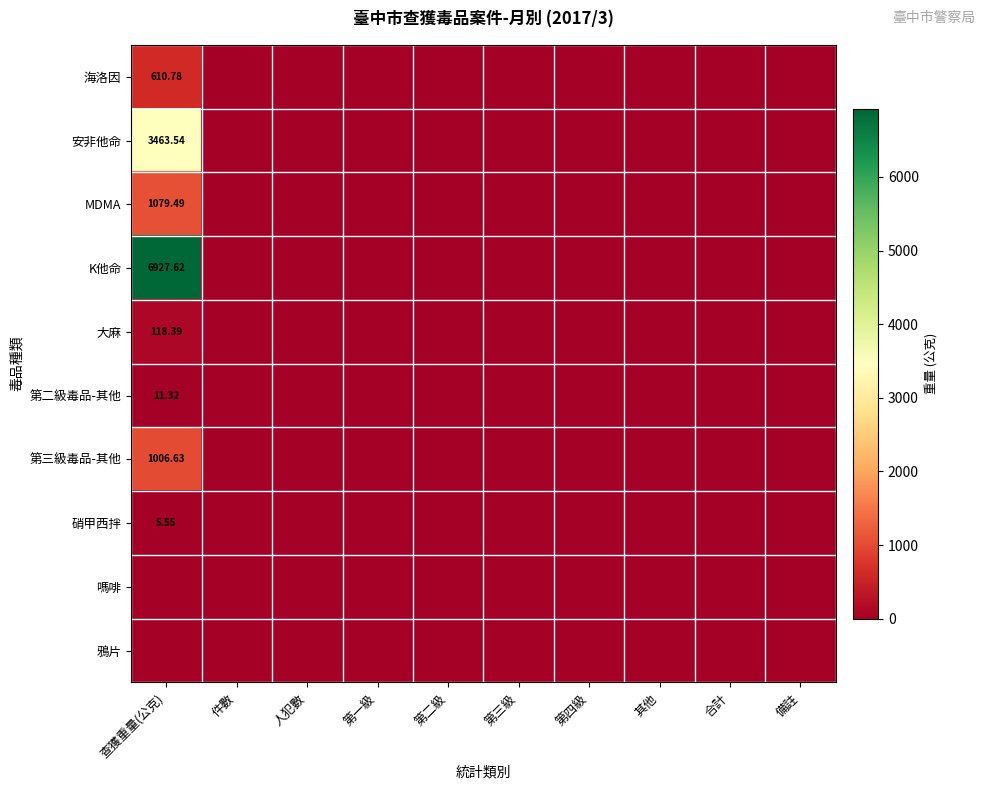

Count the number of data series in this chart.

10